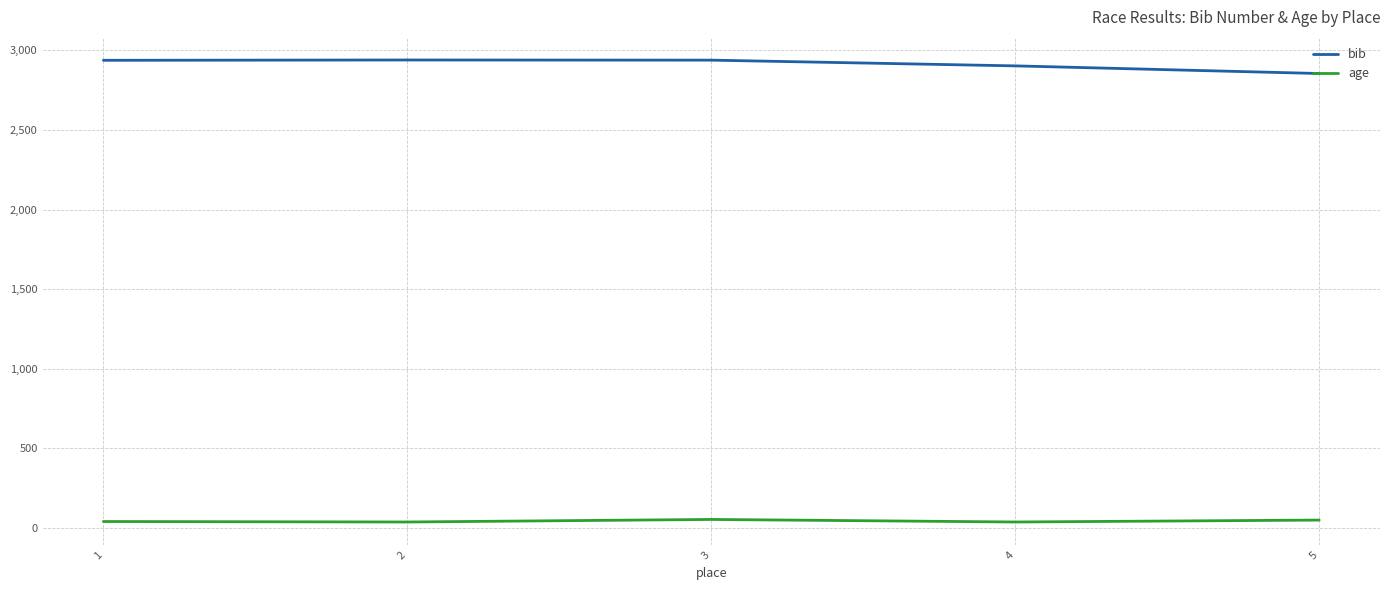

True or false: age has a value of 40 at 1.

True